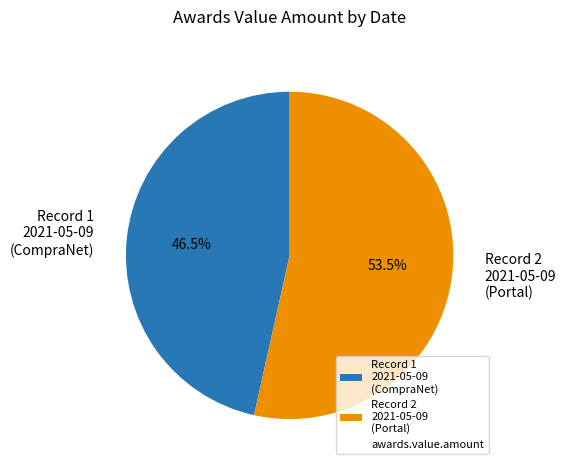

Count the number of slices in the pie.

2